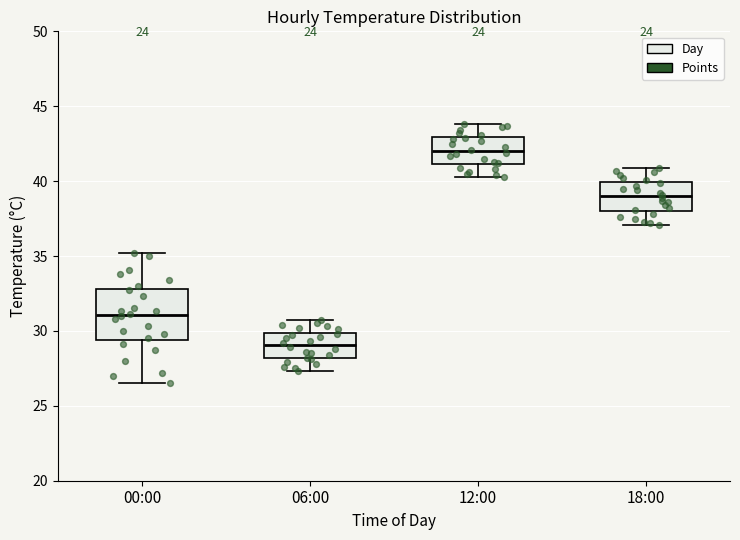

Where does the upper whisker of the box for 06:00 end on the y-axis? The values are not printed on the chart, so give them approximately, as read against the axis.

30.5